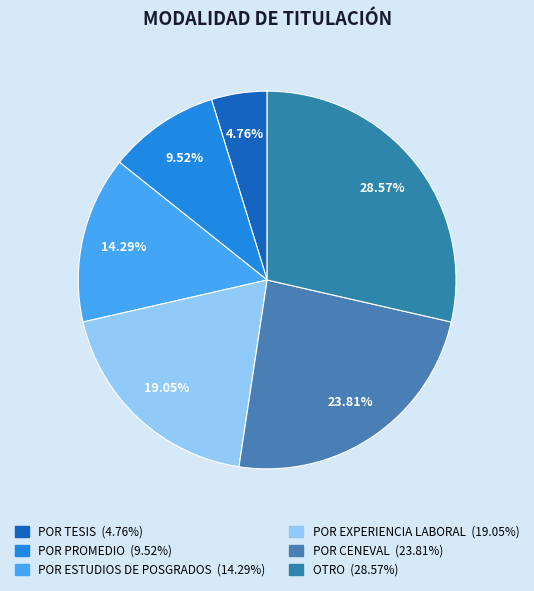

How many slices are in this pie chart?

6